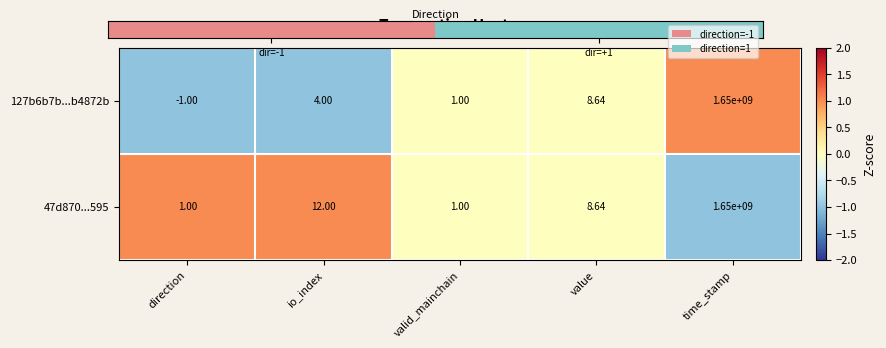

Which category has the highest value in the 47d870...595 series?

time_stamp